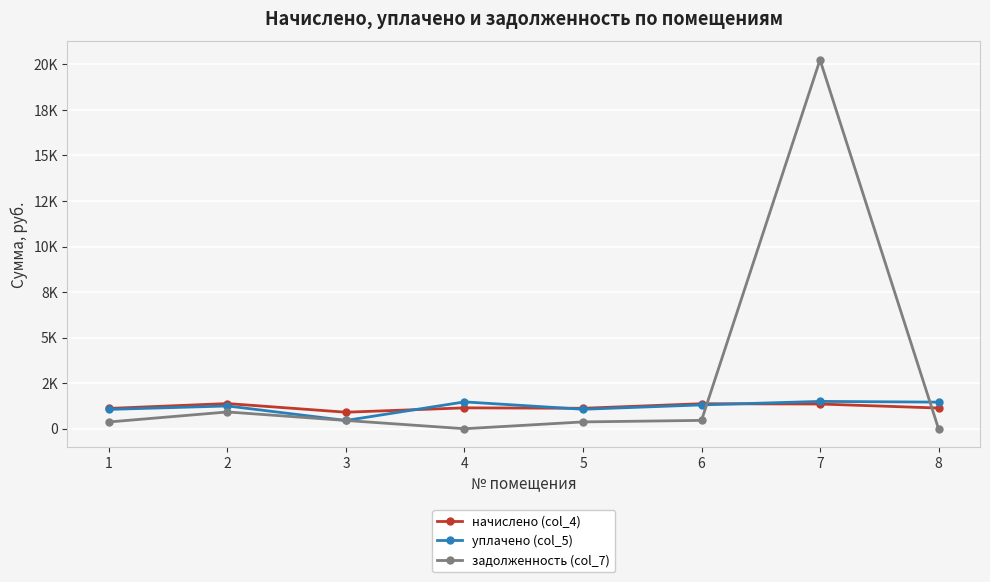

The уплачено (col_5) series shows 1249.0 at 2. True or false?

True